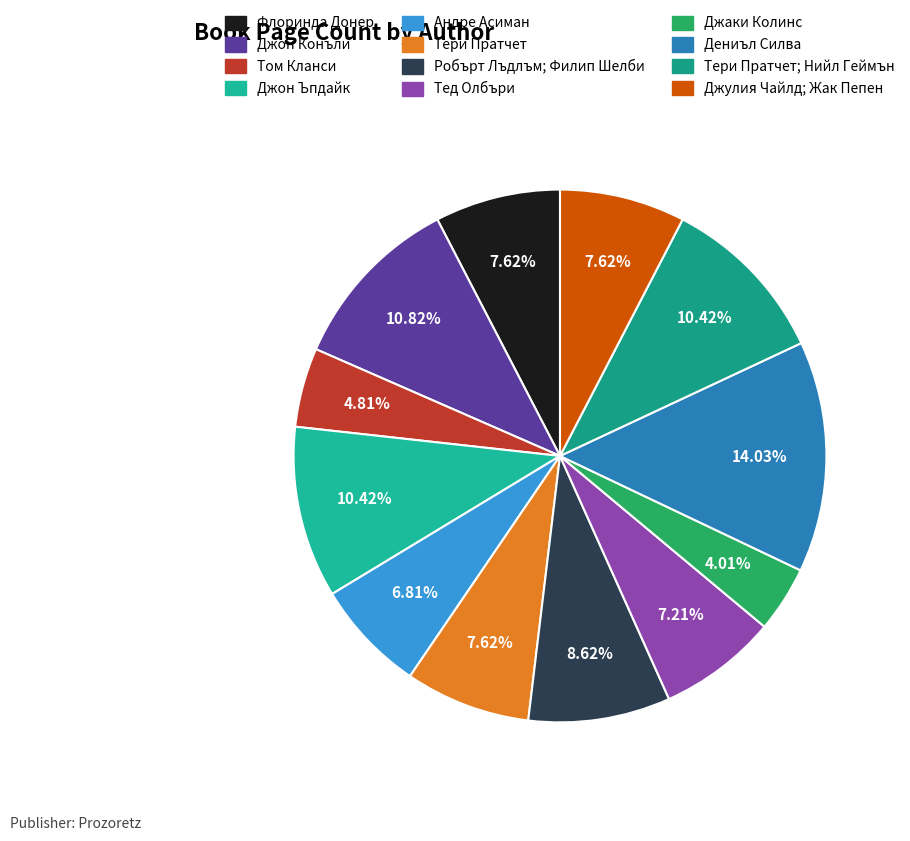

How many segments does this pie chart have?

12